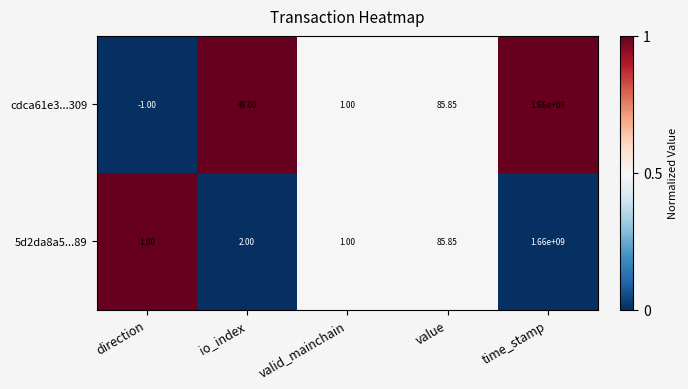

At which category does the chart reach its minimum across all series?

direction